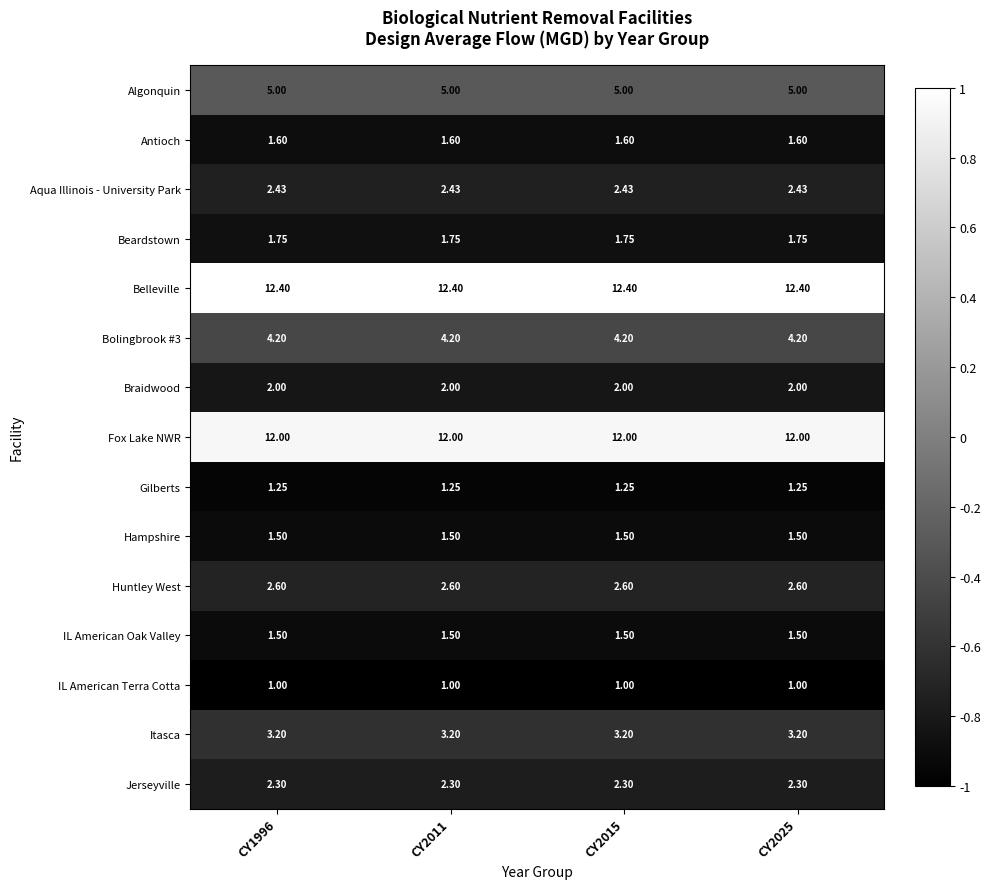

Which series has the largest total across all categories?

Belleville